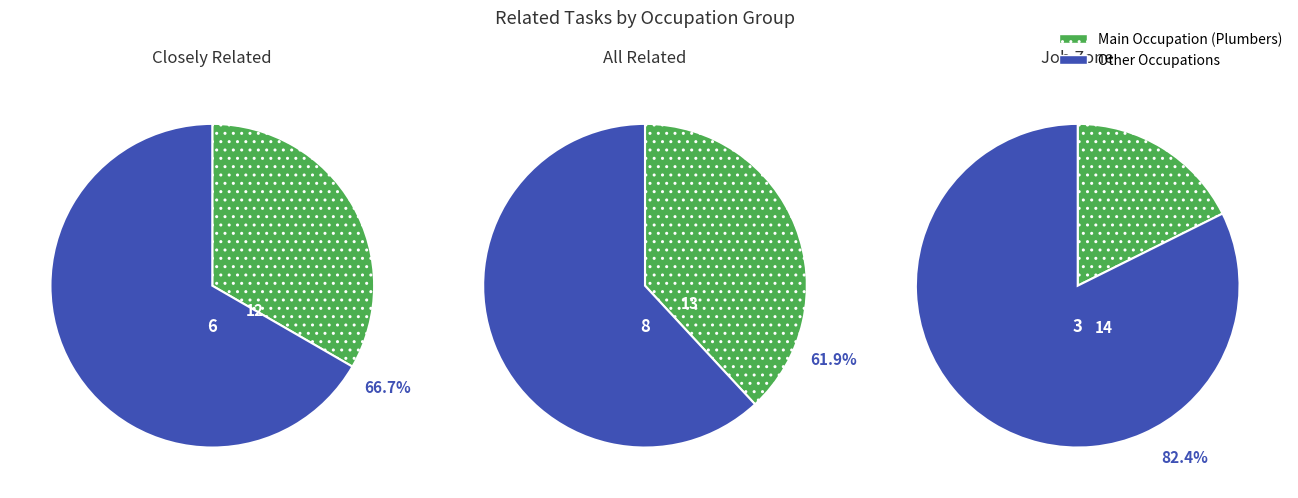

To the nearest percent, what percentage of the pie is Plumbers, Pipefitters, and Steamfitters?

38%